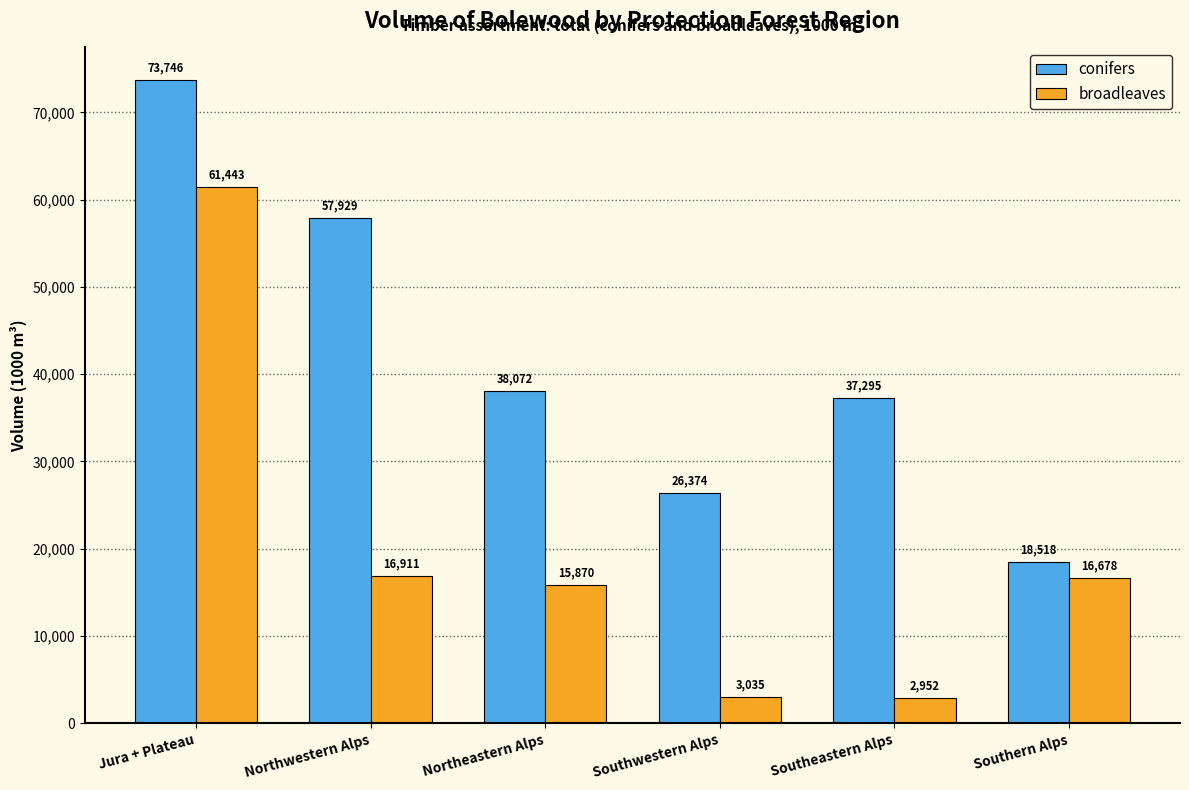

Which category has the highest value across all series?

Jura + Plateau